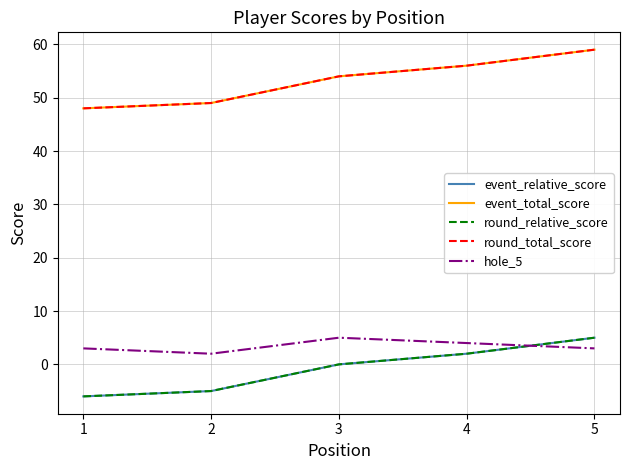

Does the chart have visible grid lines?

Yes